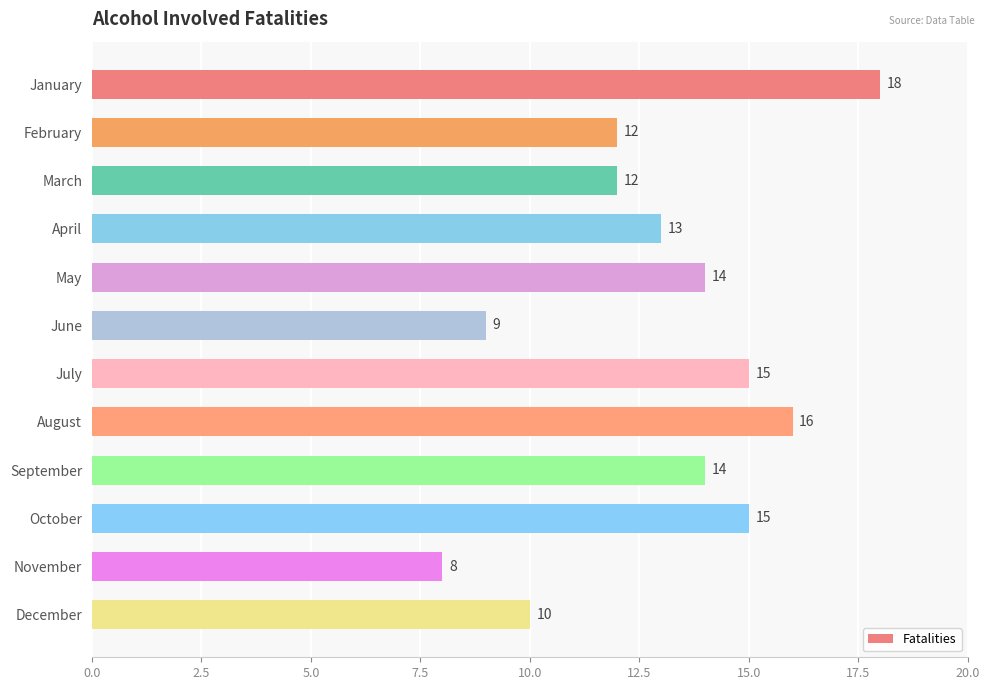

What is the change in value from May to July?

+1